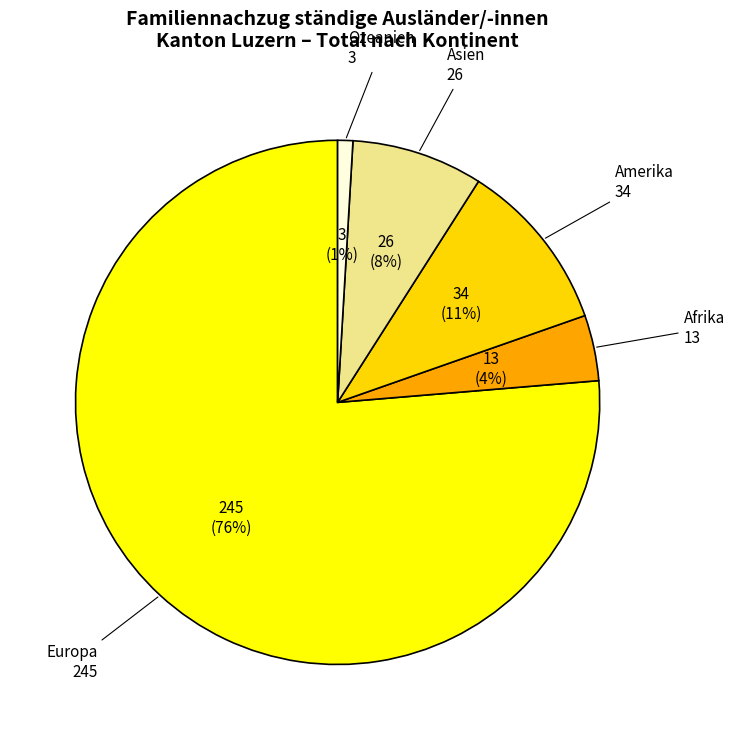

Count the number of slices in the pie.

5